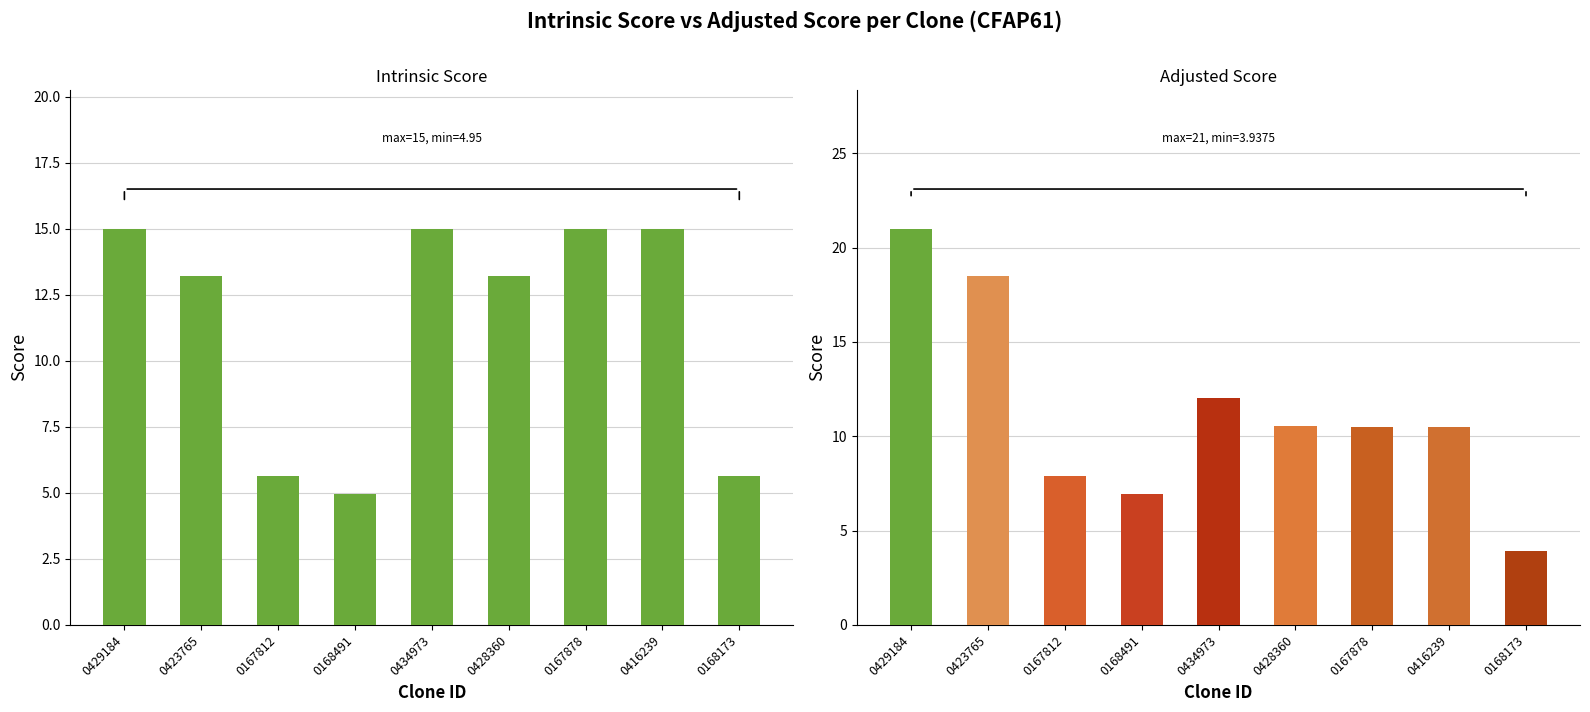

What is the average value of the Adjusted Score series?

11.3